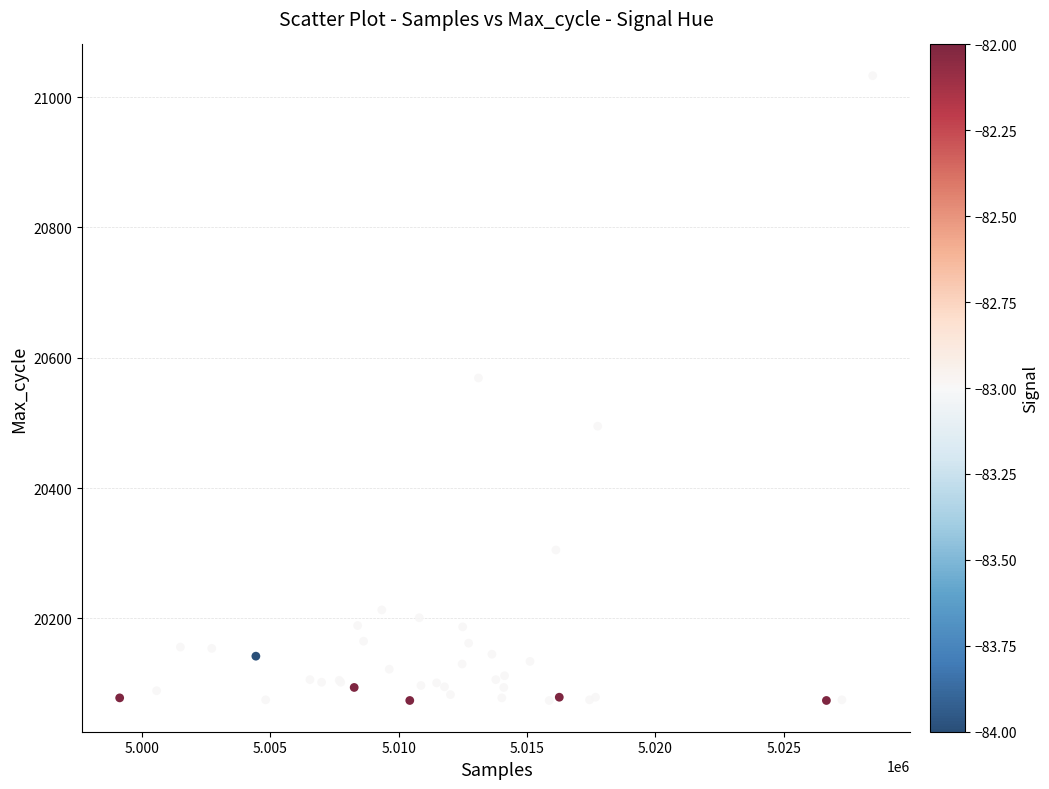

What Y value in the scatter plot is closest to 20553?

20569